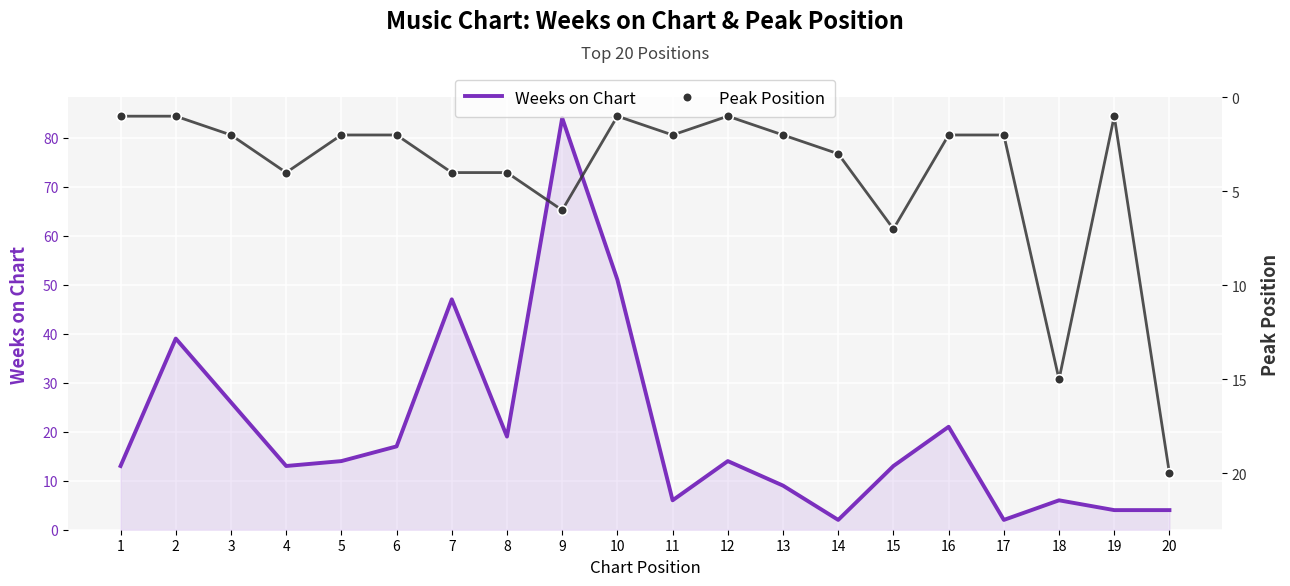

What are all the series names shown in the legend?

Weeks on Chart, Peak Position